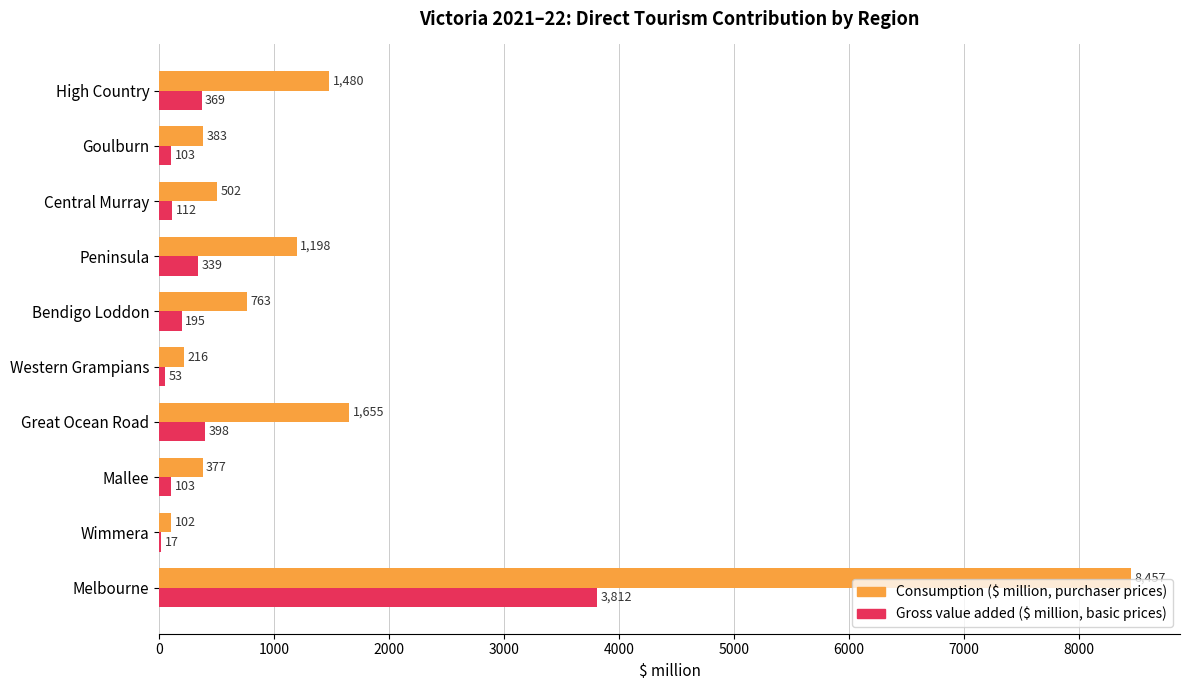

Between Bendigo Loddon and Central Murray, which series saw the biggest shift?

Consumption ($ million, purchaser prices)